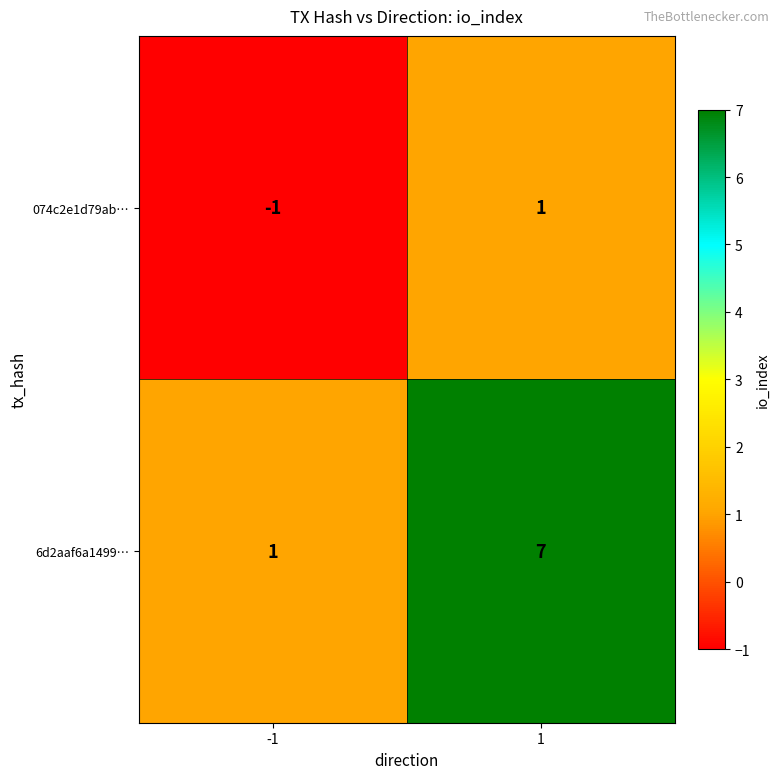

Which series has the largest total across all categories?

6d2aaf6a1499…